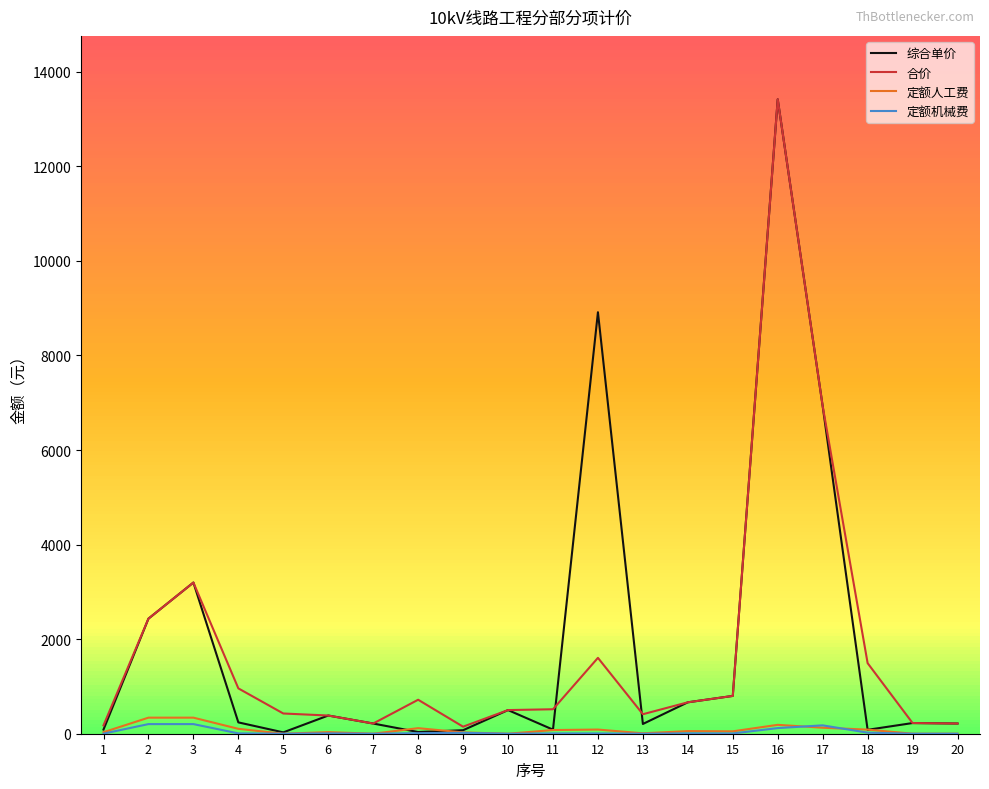

Which series has the widest spread of values?

综合单价